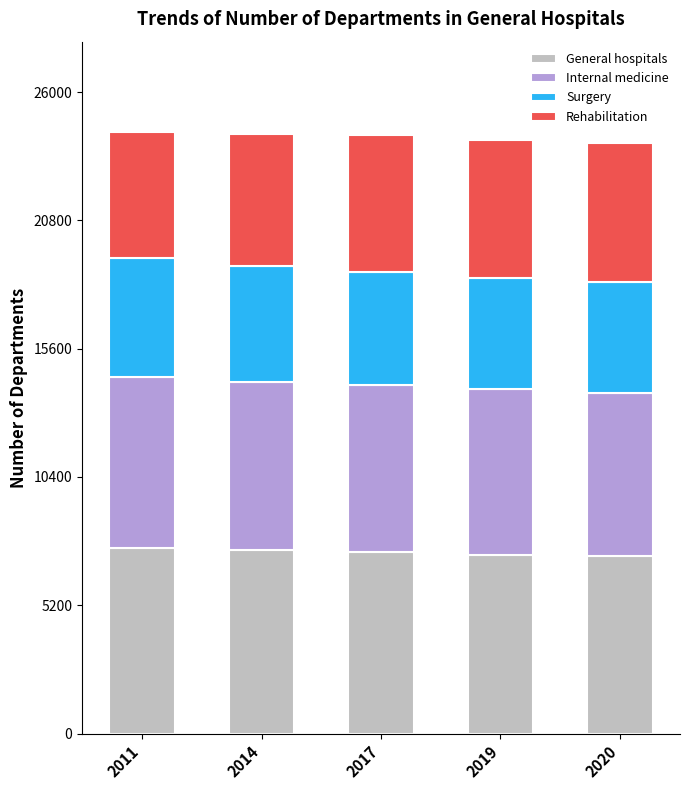

What is the total value across all series at 2019?

24064